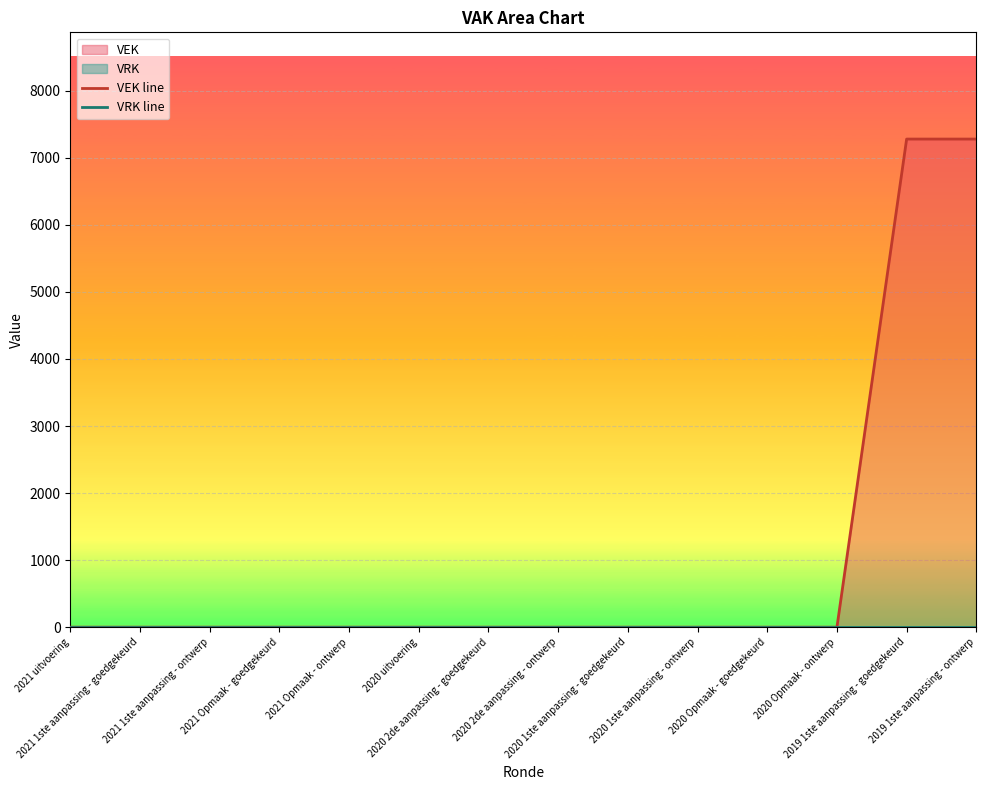

True or false: VRK line and VEK line cross at least once.

False